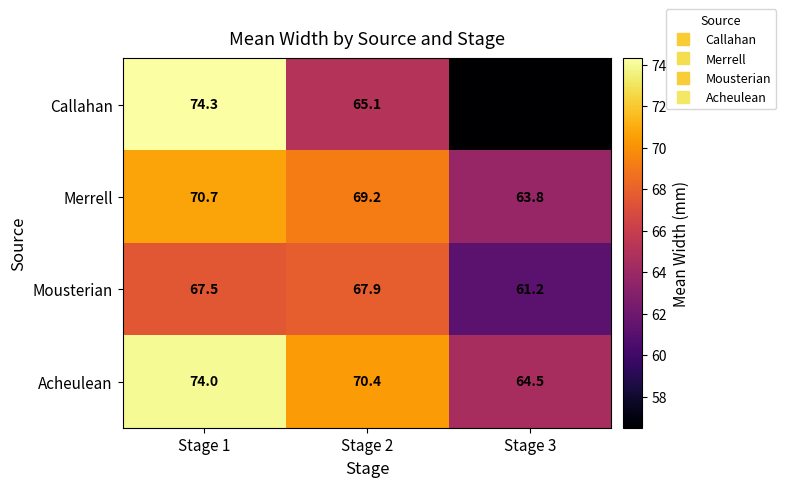

What is the spread (max minus min) of values at Stage 2?

5.3